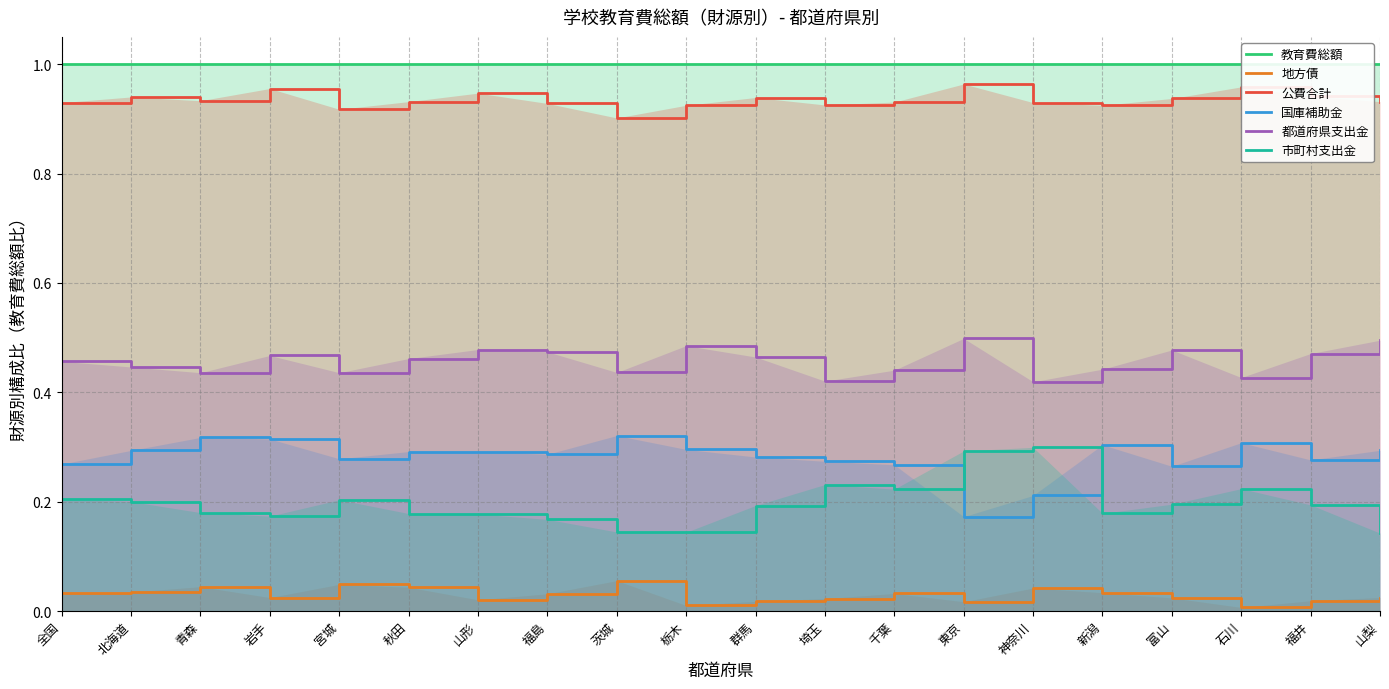

Where is the first local minimum for 国庫補助金?

宮城